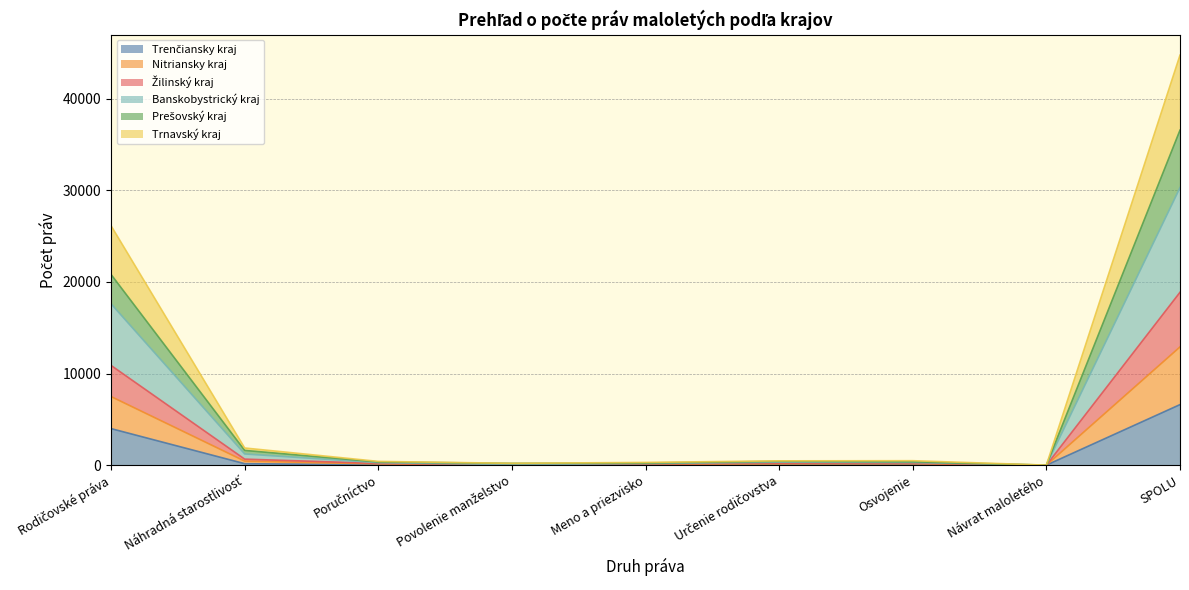

True or false: Banskobystrický kraj and Trenčiansky kraj intersect in this chart.

False